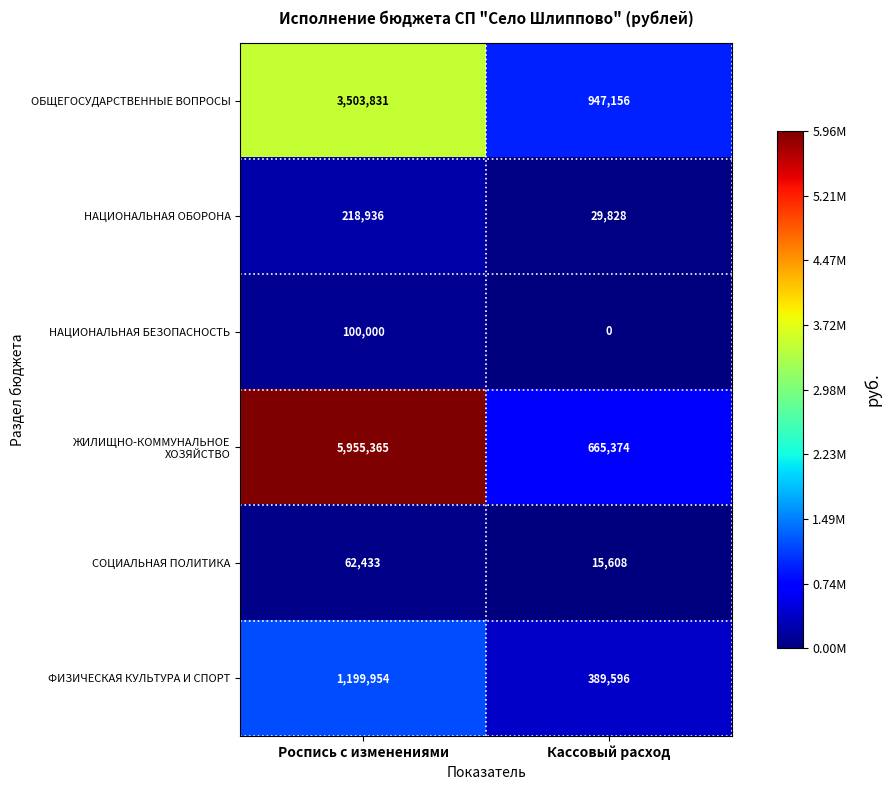

Is it true that СОЦИАЛЬНАЯ ПОЛИТИКА equals 62433 at Роспись с изменениями?

True